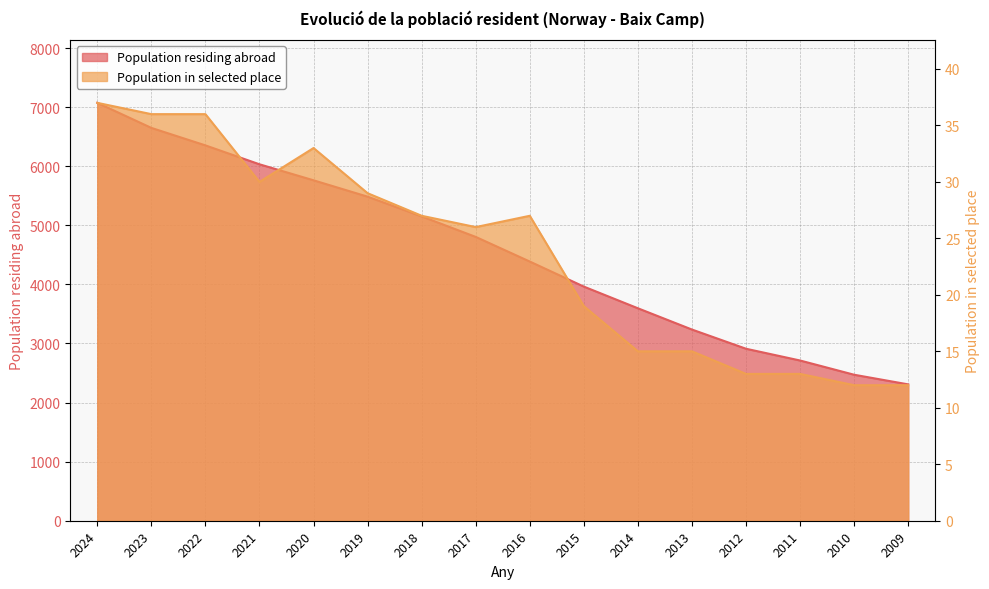

True or false: Population residing abroad and Population in selected place cross at least once.

False